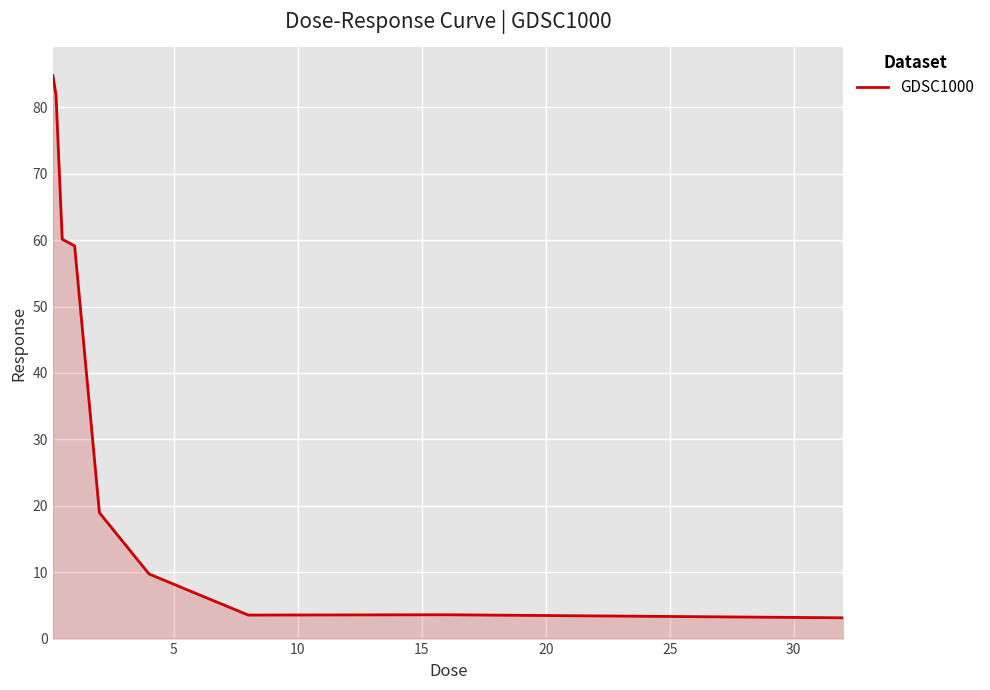

How many lines are shown in the chart?

1